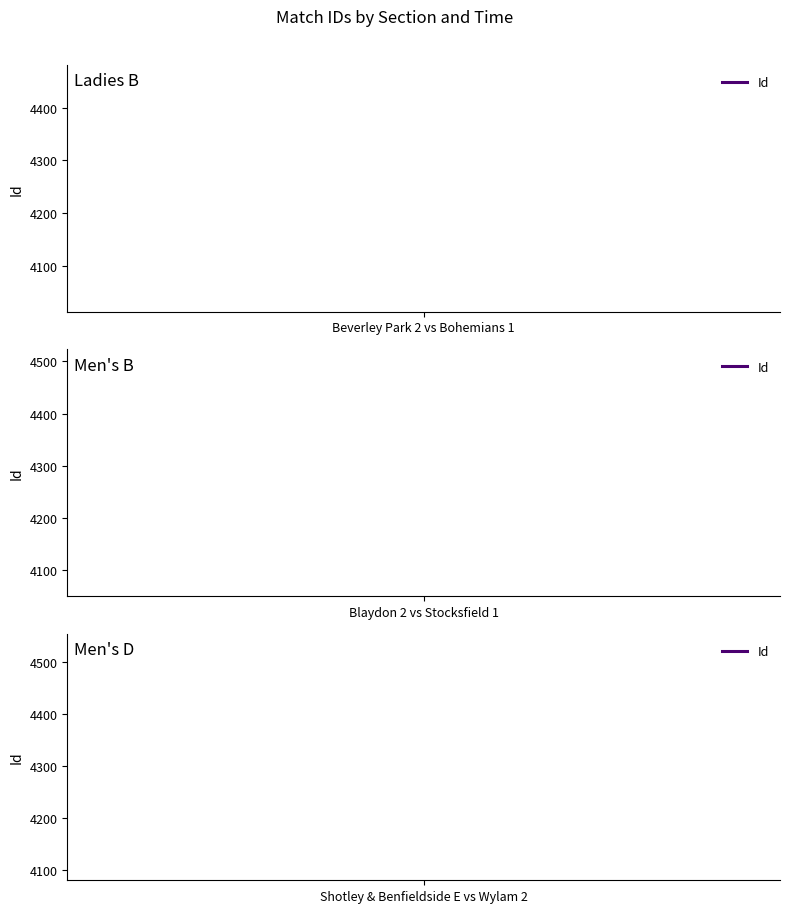

What is the value of the 3rd point from the left?

4287